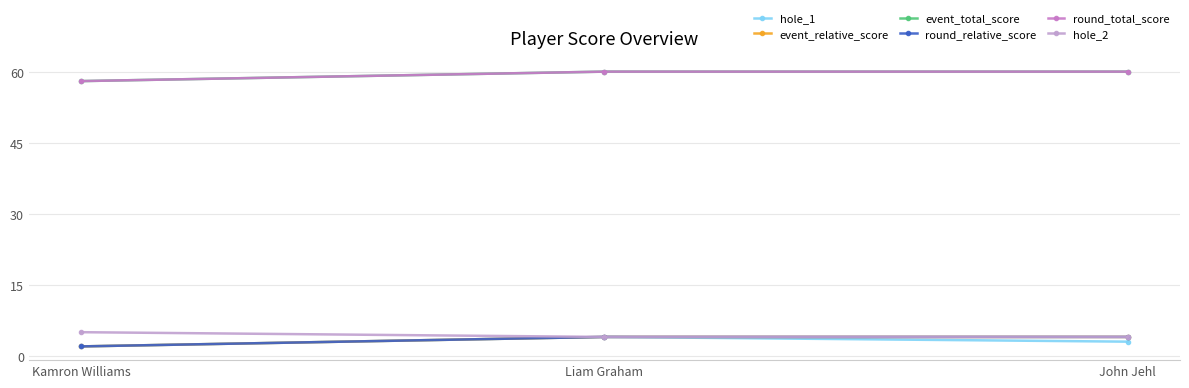

What is the highest value of the round_total_score series?

60